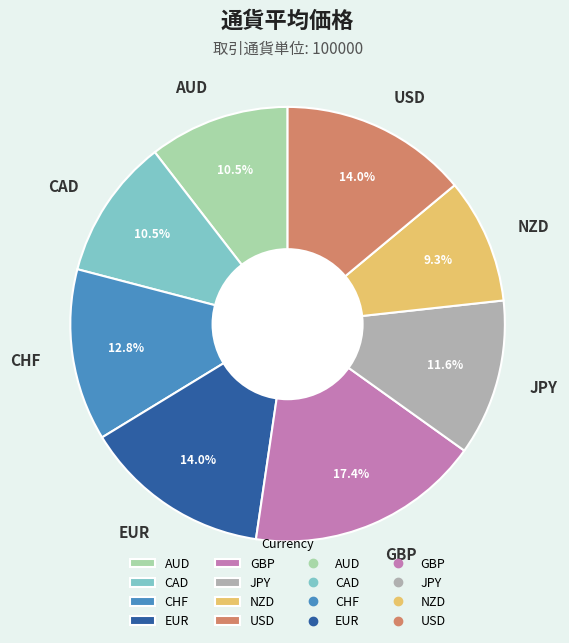

Approximately how many times larger is the value at CHF compared to USD?

0.9